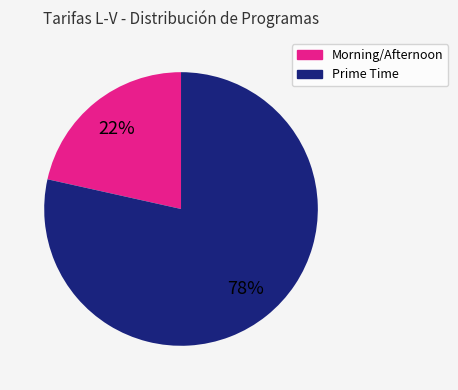

Does any single category account for the majority?

Yes